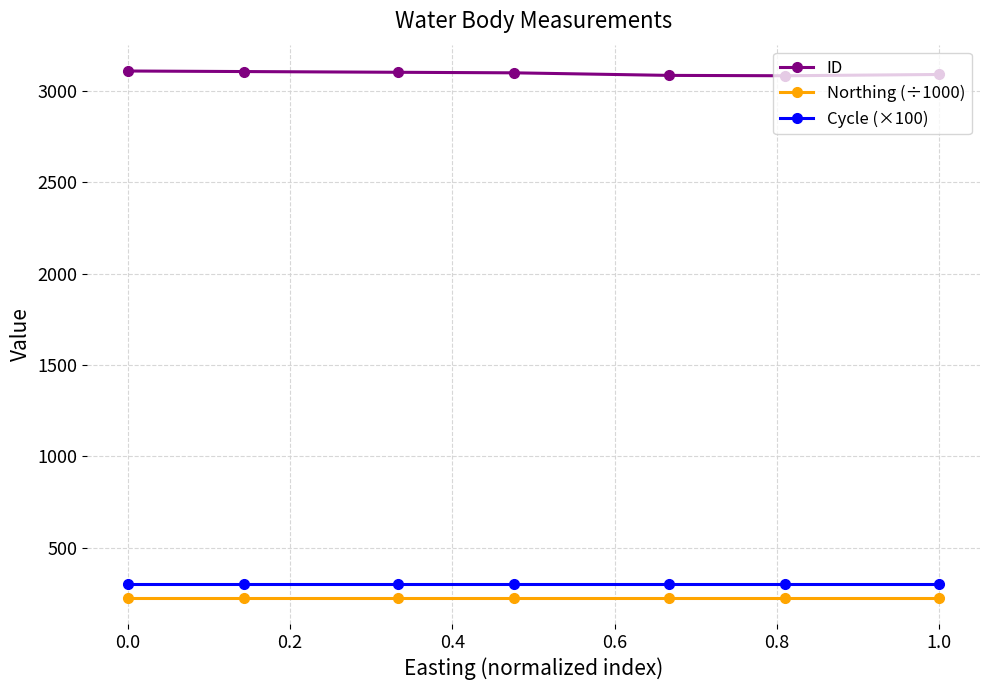

What are all the series names shown in the legend?

ID, Northing (÷1000), Cycle (×100)